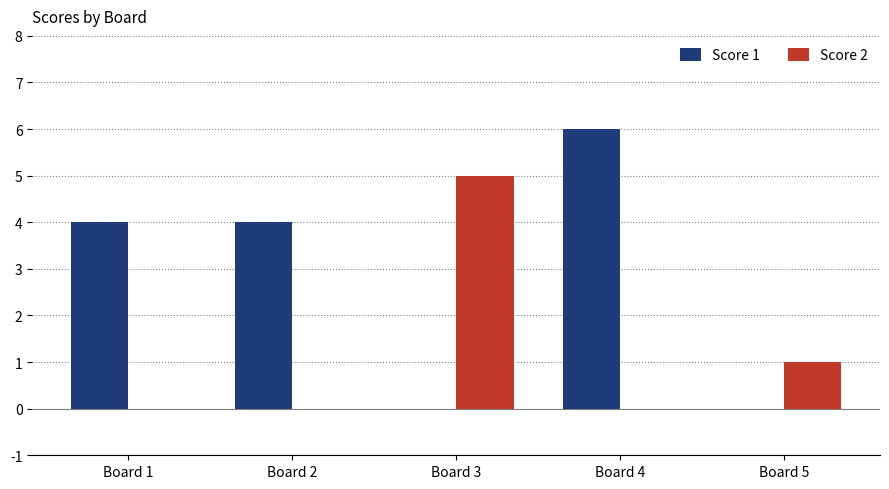

What is the greatest value displayed?

6